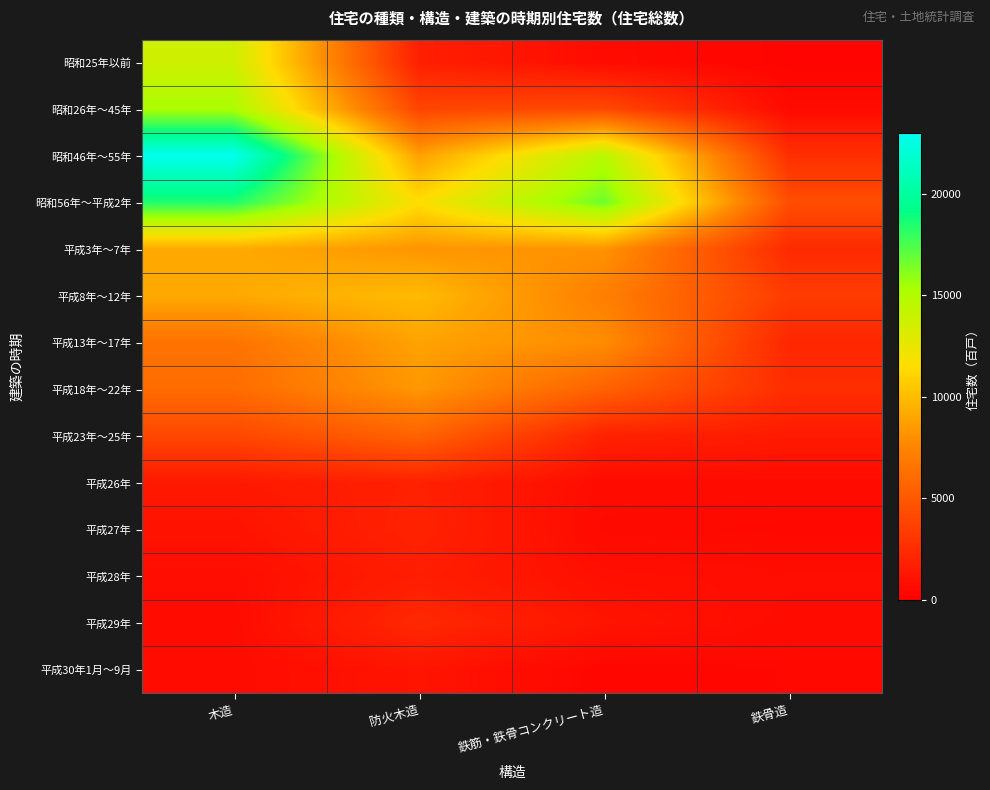

Which has a higher value, 防火木造 or 鉄筋・鉄骨コンクリート造?

防火木造